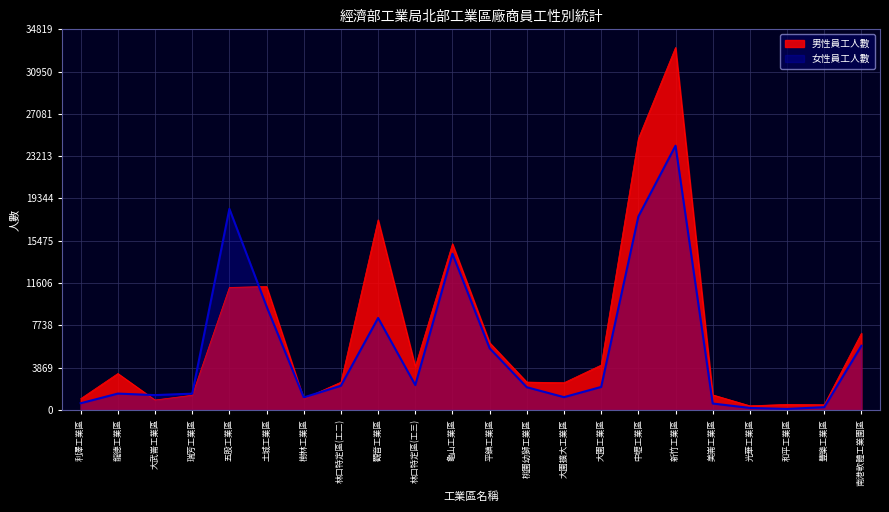

Reading left to right, list all the values displayed in this chart.

男性員工人數: 利澤工業區=1027	龍德工業區=3328	大武崙工業區=905	瑞芳工業區=1341	五股工業區=11205	土城工業區=11288	樹林工業區=1015	林口特定區(工二)=2536	觀音工業區=17391	林口特定區(工三)=3966	龜山工業區=15197	平鎮工業區=6147	桃園幼獅工業區=2546	大園擴大工業區=2486	大園工業區=4098	中壢工業區=24811	新竹工業區=33161	美崙工業區=1374	光華工業區=376	和平工業區=502	豐樂工業區=470	南港軟體工業園區=7016
女性員工人數: 利澤工業區=610	龍德工業區=1492	大武崙工業區=1353	瑞芳工業區=1484	五股工業區=18393	土城工業區=9468	樹林工業區=1140	林口特定區(工二)=2212	觀音工業區=8410	林口特定區(工三)=2272	龜山工業區=14283	平鎮工業區=5638	桃園幼獅工業區=2072	大園擴大工業區=1166	大園工業區=2100	中壢工業區=17692	新竹工業區=24172	美崙工業區=584	光華工業區=178	和平工業區=88	豐樂工業區=247	南港軟體工業園區=5869